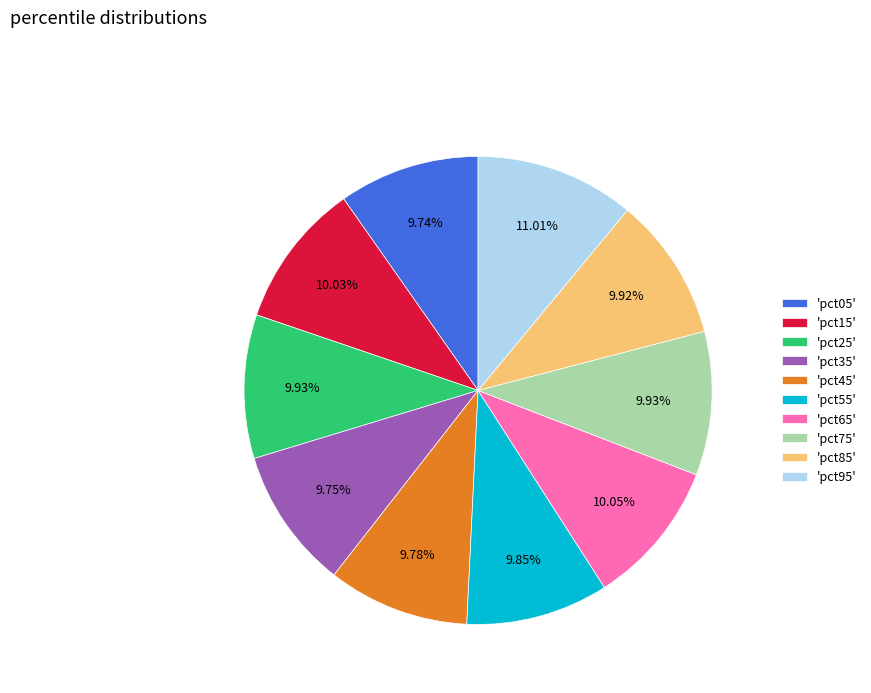

Count the number of slices in the pie.

10